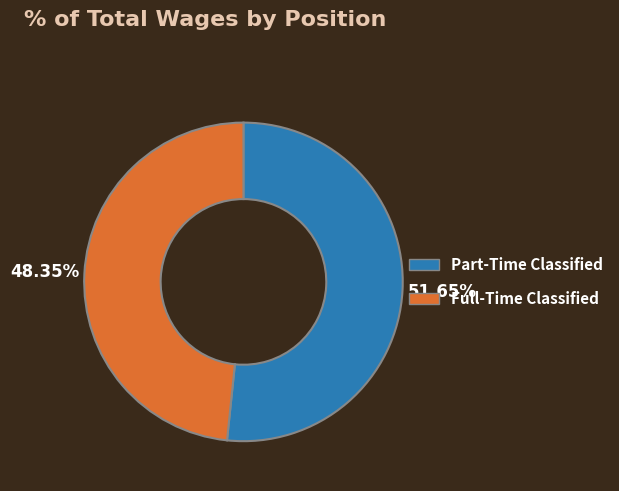

To the nearest percent, what portion does Full-Time Classified represent?

48%